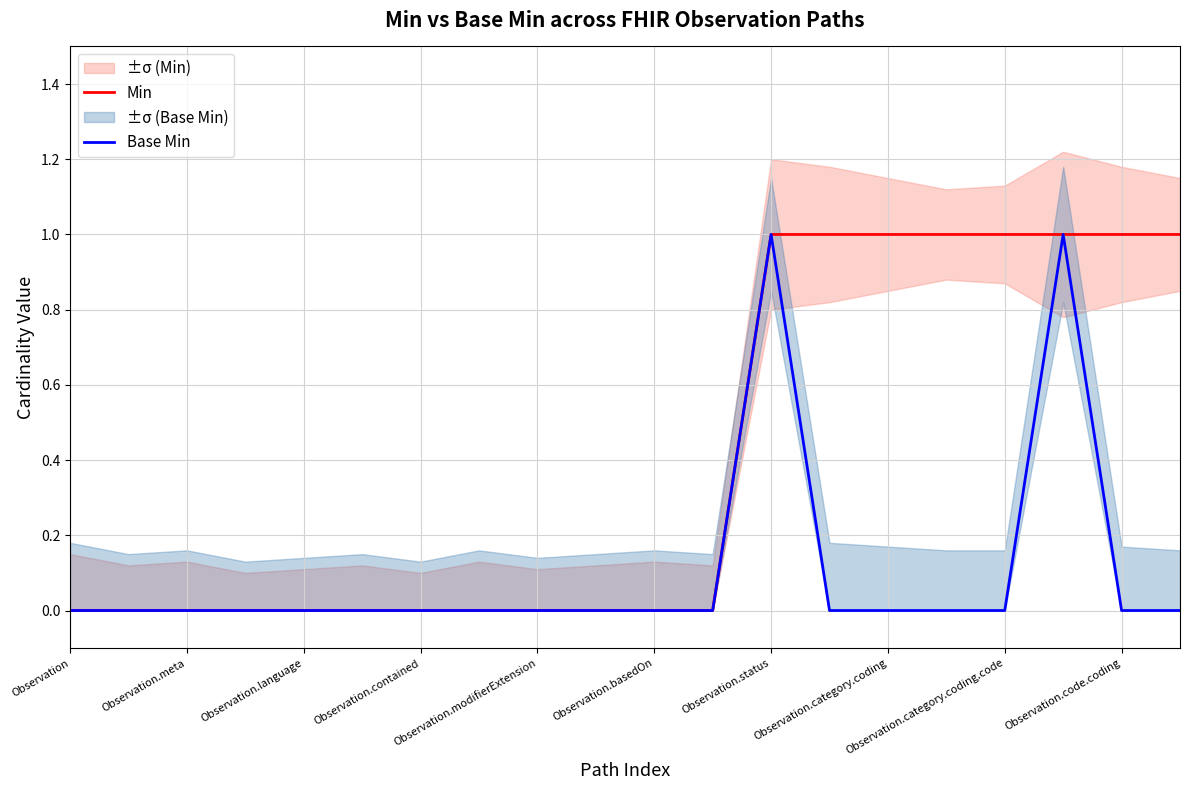

Is it true that Min equals 0 at Observation.language?

True